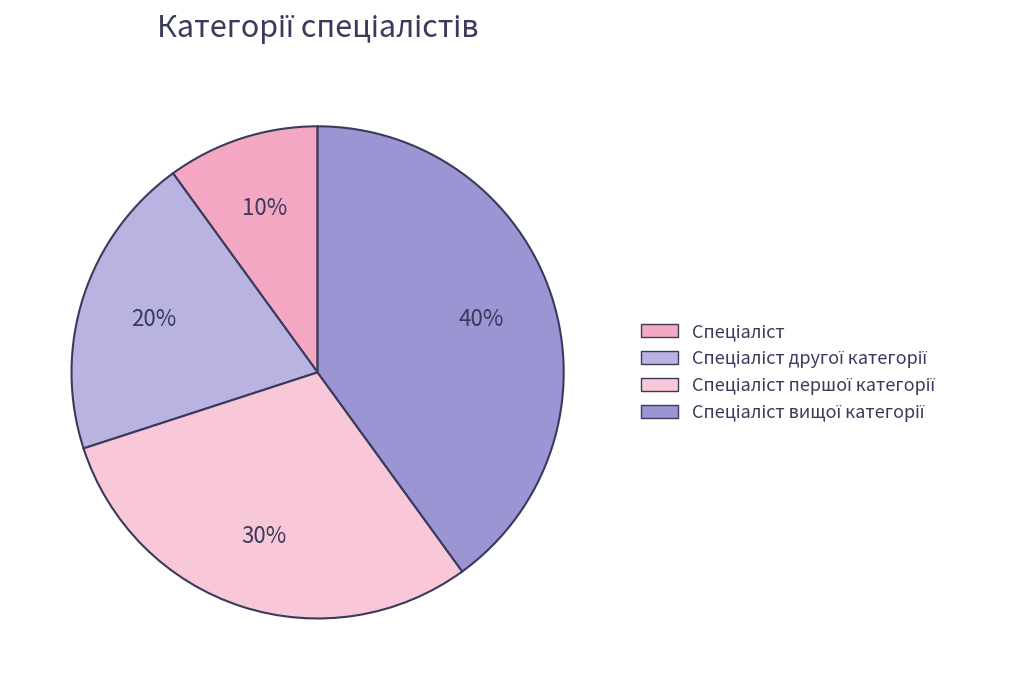

Is there any slice that represents more than half of the pie?

No